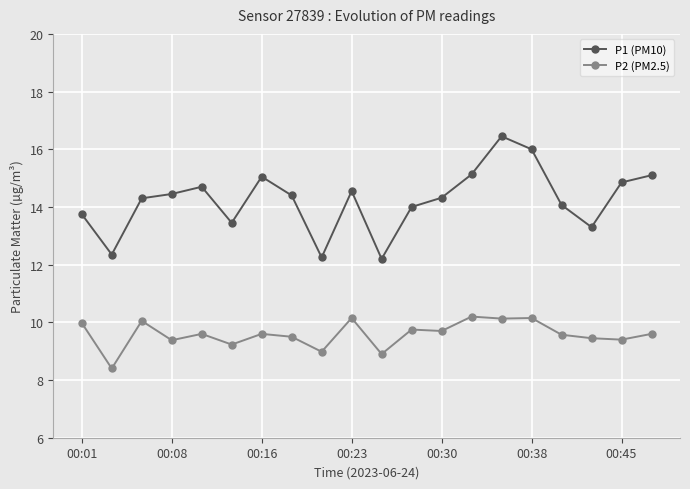

At how many categories does at least one series exceed 9?

20